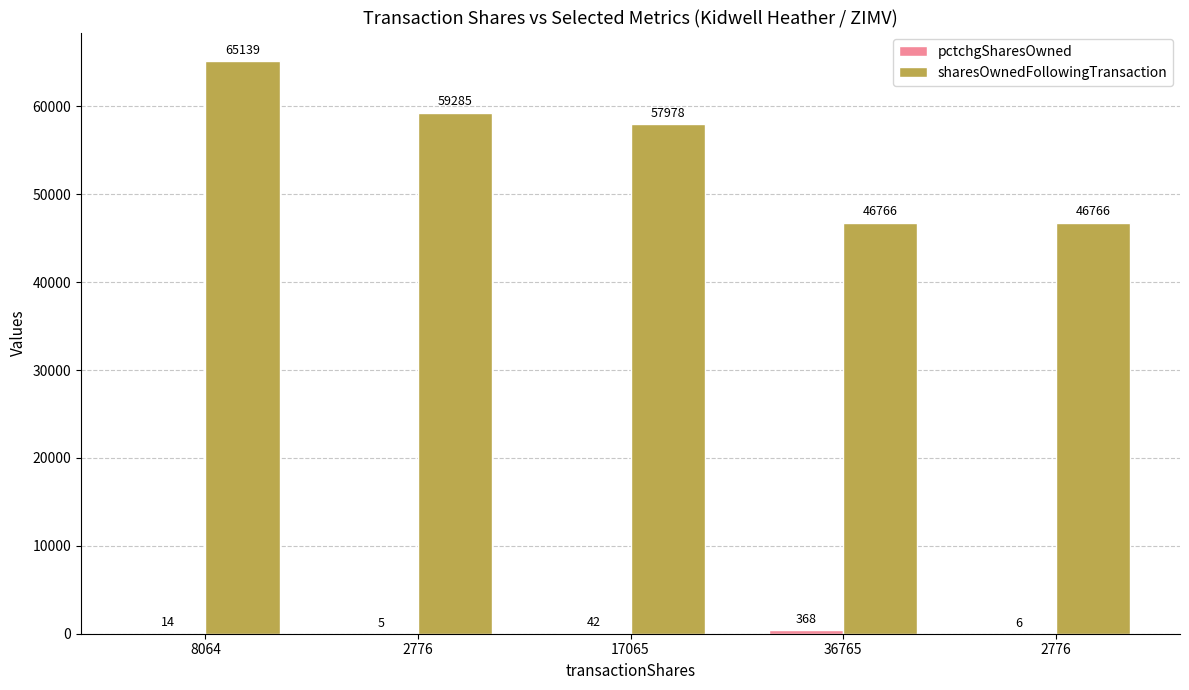

What is the difference between the sharesOwnedFollowingTransaction values at 17065 and 2776?

1307